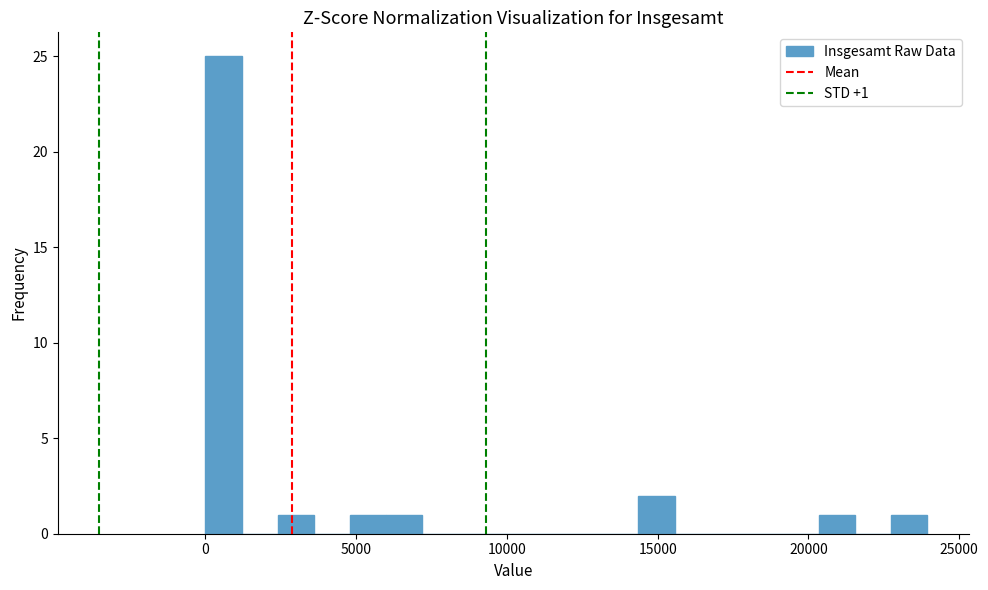

Around what value on the x-axis is the tallest bar? Give the approximate position of its centre, as read against the axis.

500